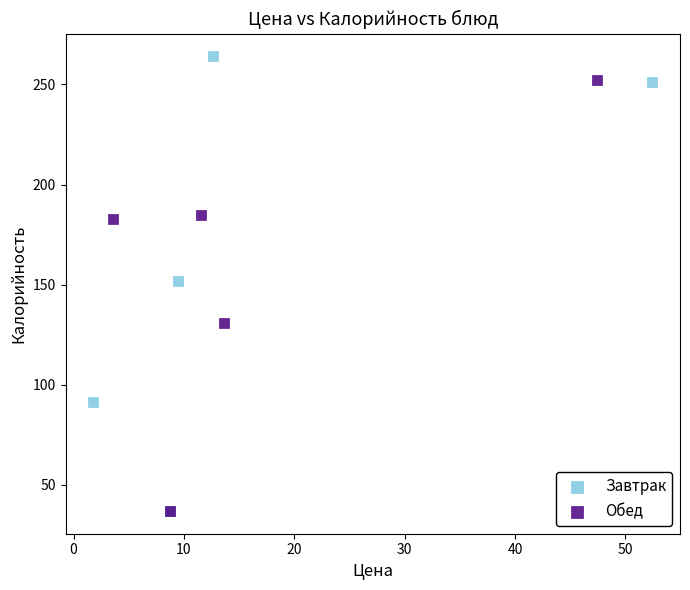

Which series contains the highest Y value?

Завтрак